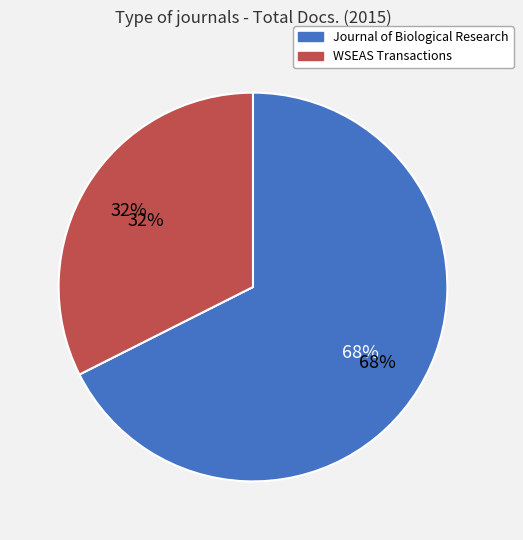

How many segments does this pie chart have?

2